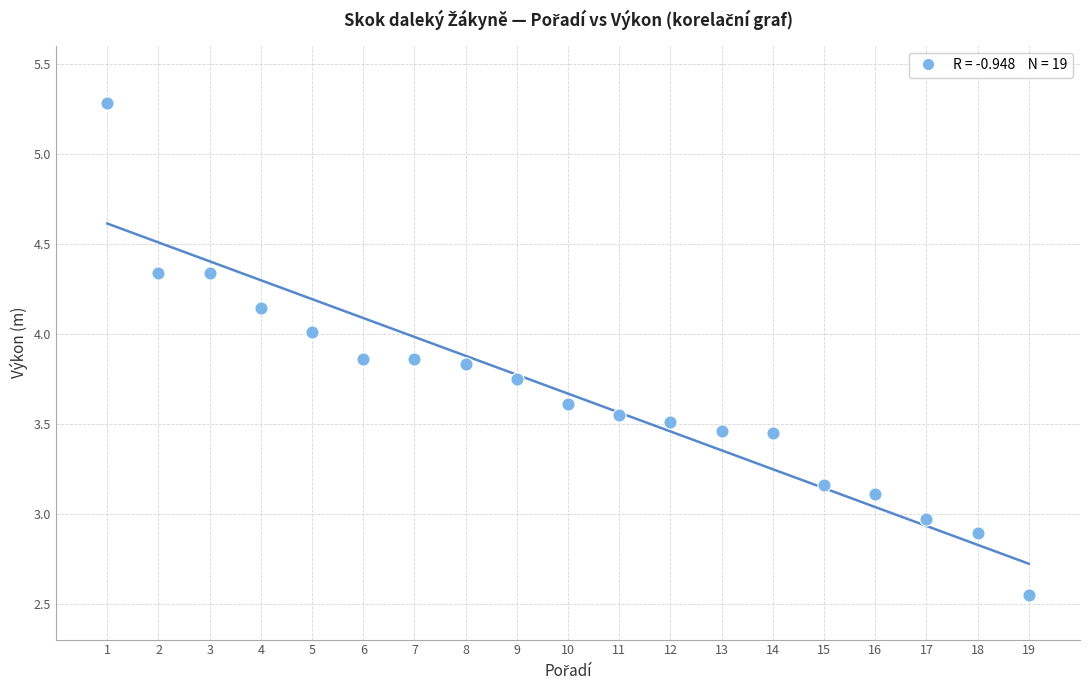

What is the range of X values (max minus min)?

18.0